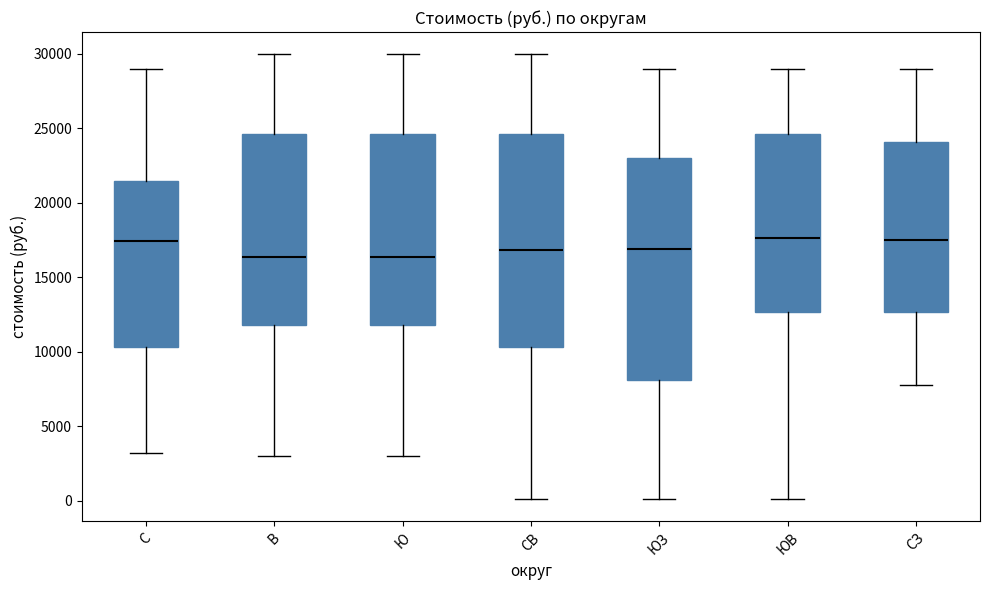

Which box is the tallest, from its lower edge to its upper edge?

ЮЗ